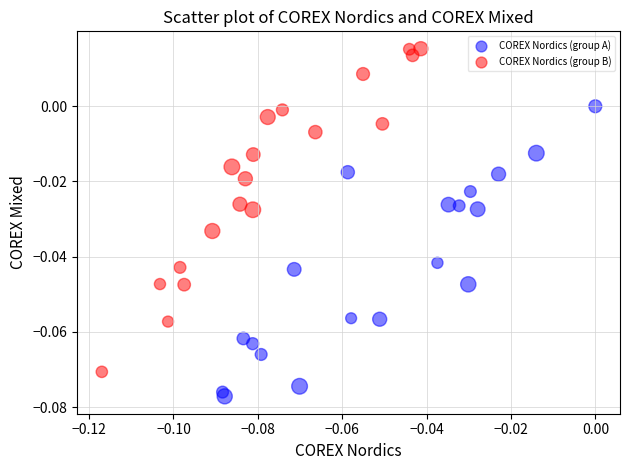

Which series has the largest Y range (max minus min)?

COREX Nordics (group B)